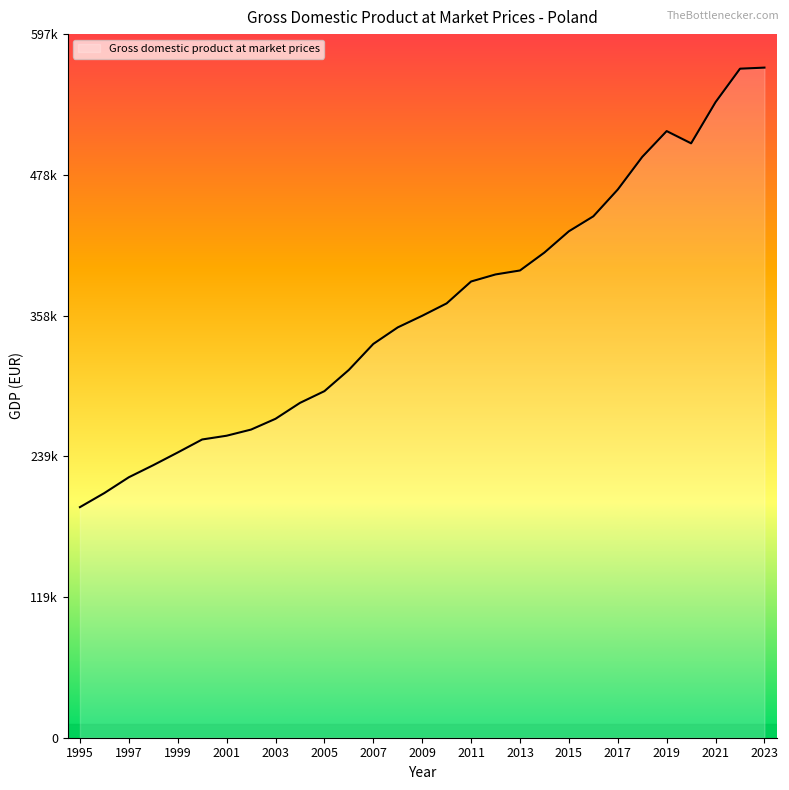

Does the chart display data point markers on the line(s)?

No